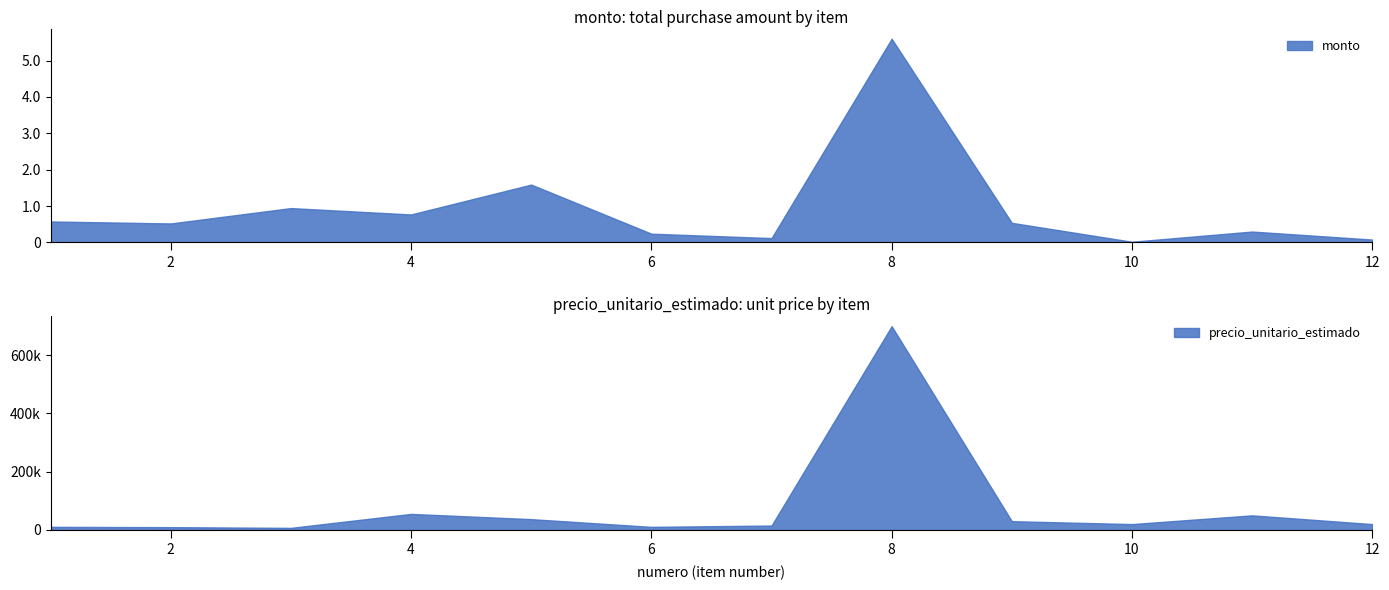

Which category has the highest value across all series?

8